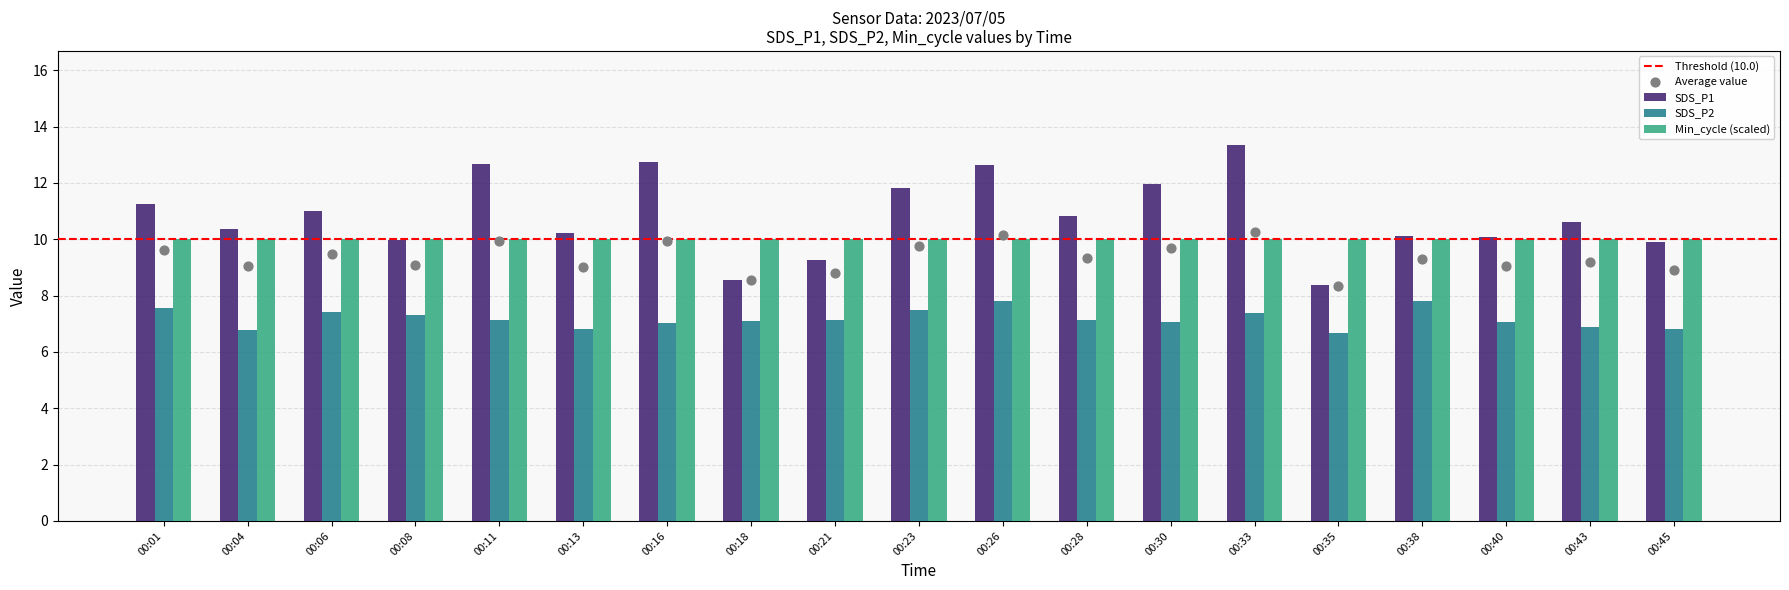

At how many categories does at least one series exceed 8?

19